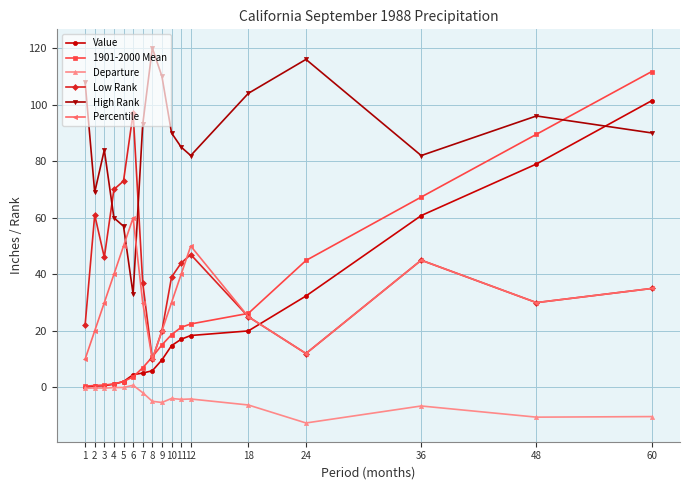

What is the difference between the second highest and minimum values in the High Rank series?

83.0